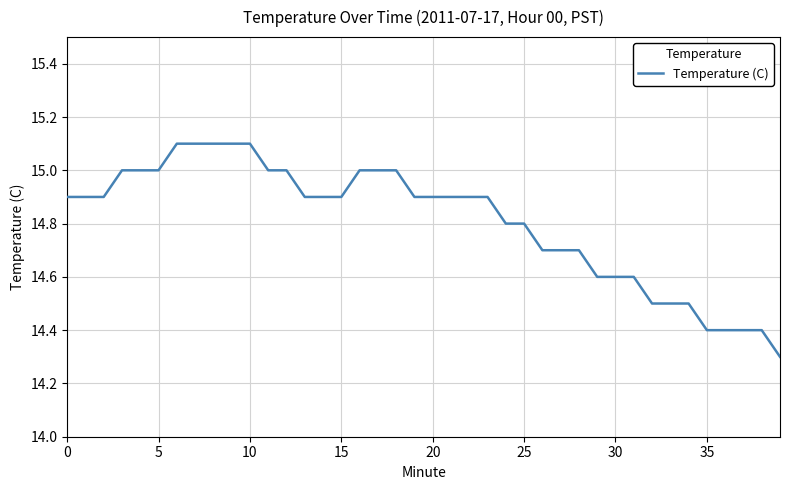

What is the difference between the maximum and minimum values?

0.8